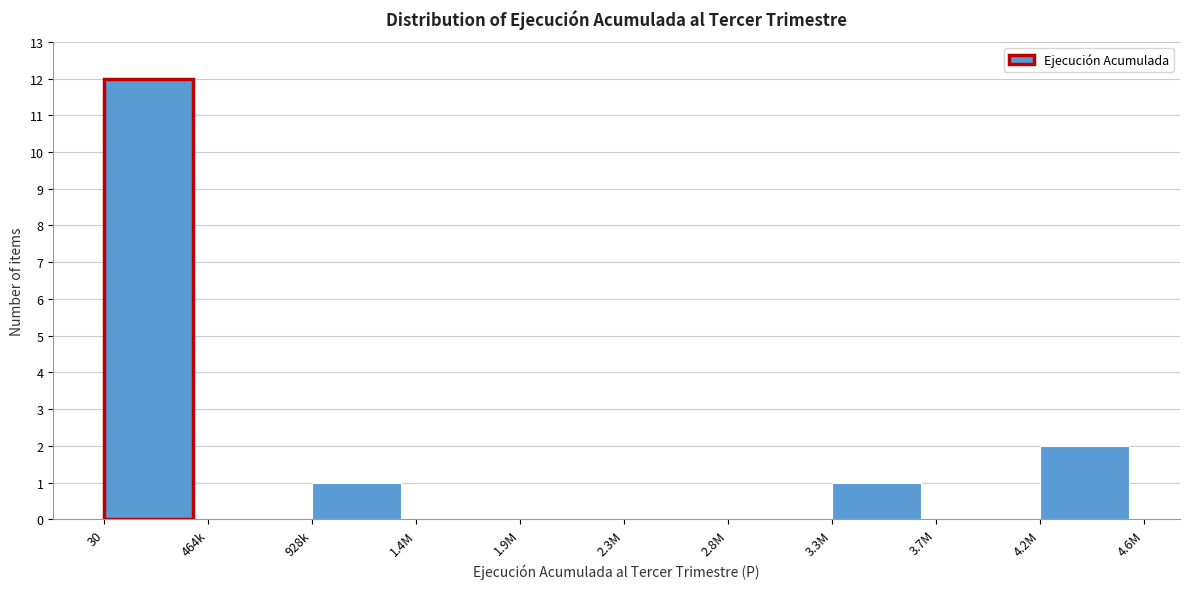

Reading right to left, extract all data points from this chart.

4.2M=2	3.7M=0	3.3M=1	2.8M=0	2.3M=0	1.9M=0	1.4M=0	928k=1	464k=0	30=12